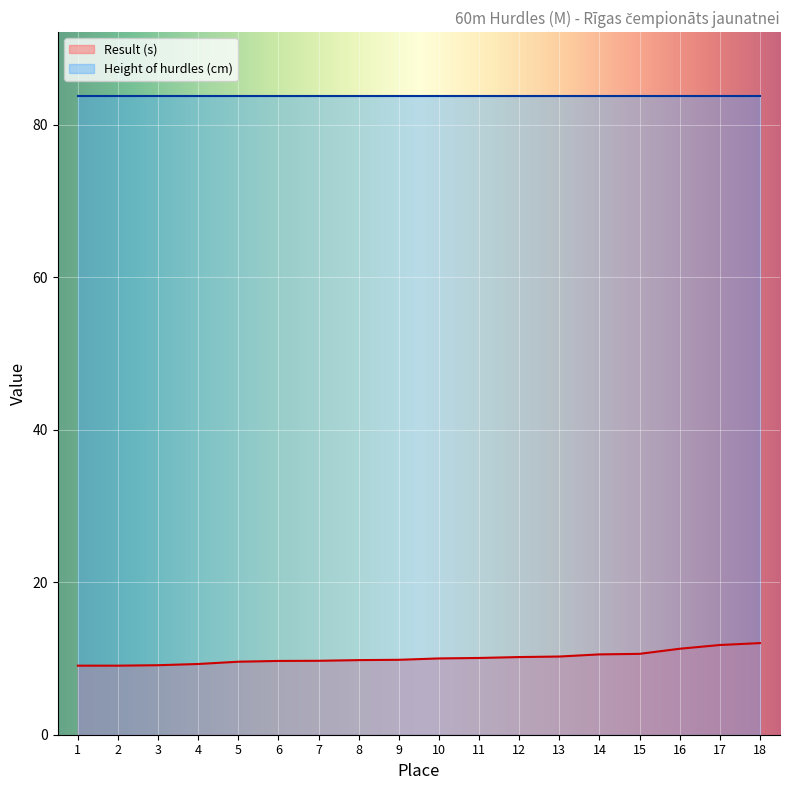

What is the greatest value displayed?

83.8